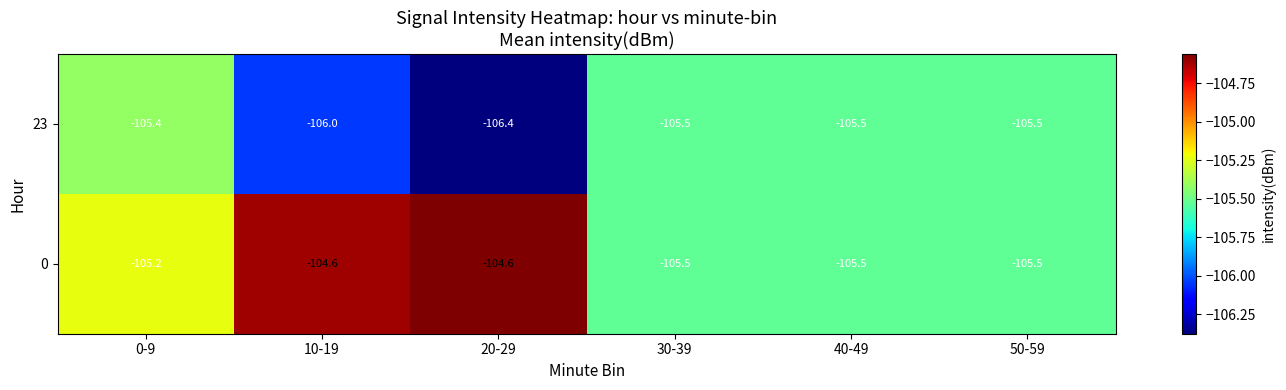

Read the 23 value at 10-19.

-106.0